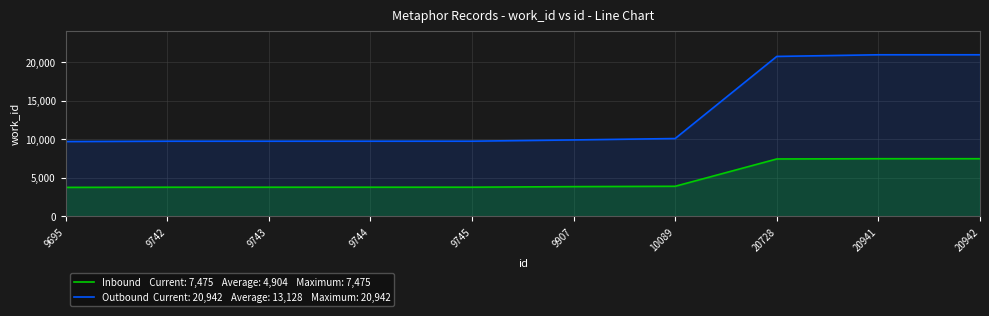

True or false: Outbound and Inbound cross at least once.

False